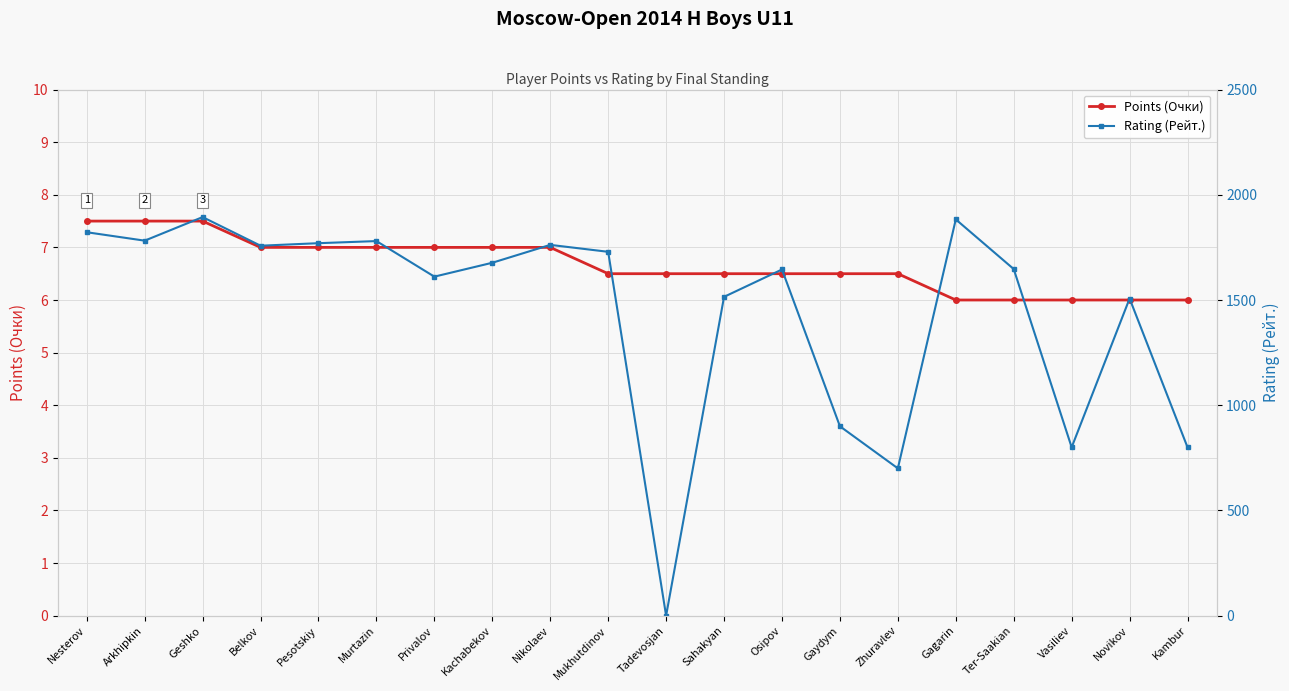

What is the difference between the second highest and minimum values in the Points (Очки) series?

1.5